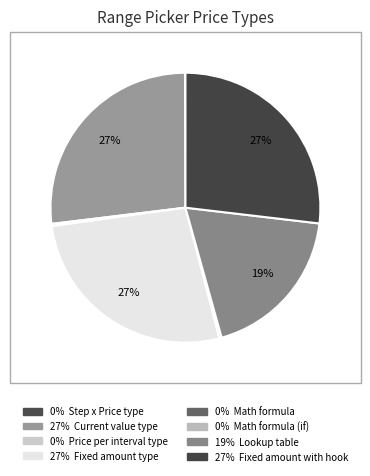

To the nearest percent, what is the average slice percentage?

12%